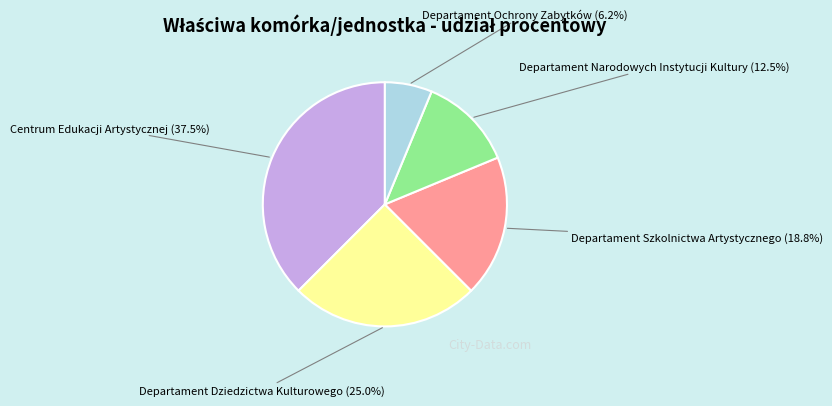

Between Centrum Edukacji Artystycznej (37.5%) and Departament Dziedzictwa Kulturowego (25.0%), which is larger?

Centrum Edukacji Artystycznej (37.5%)